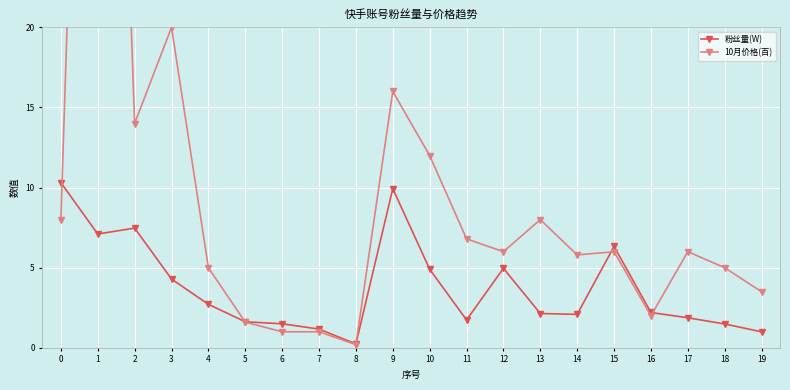

What is the maximum value for 10月价格(百)?

80.0